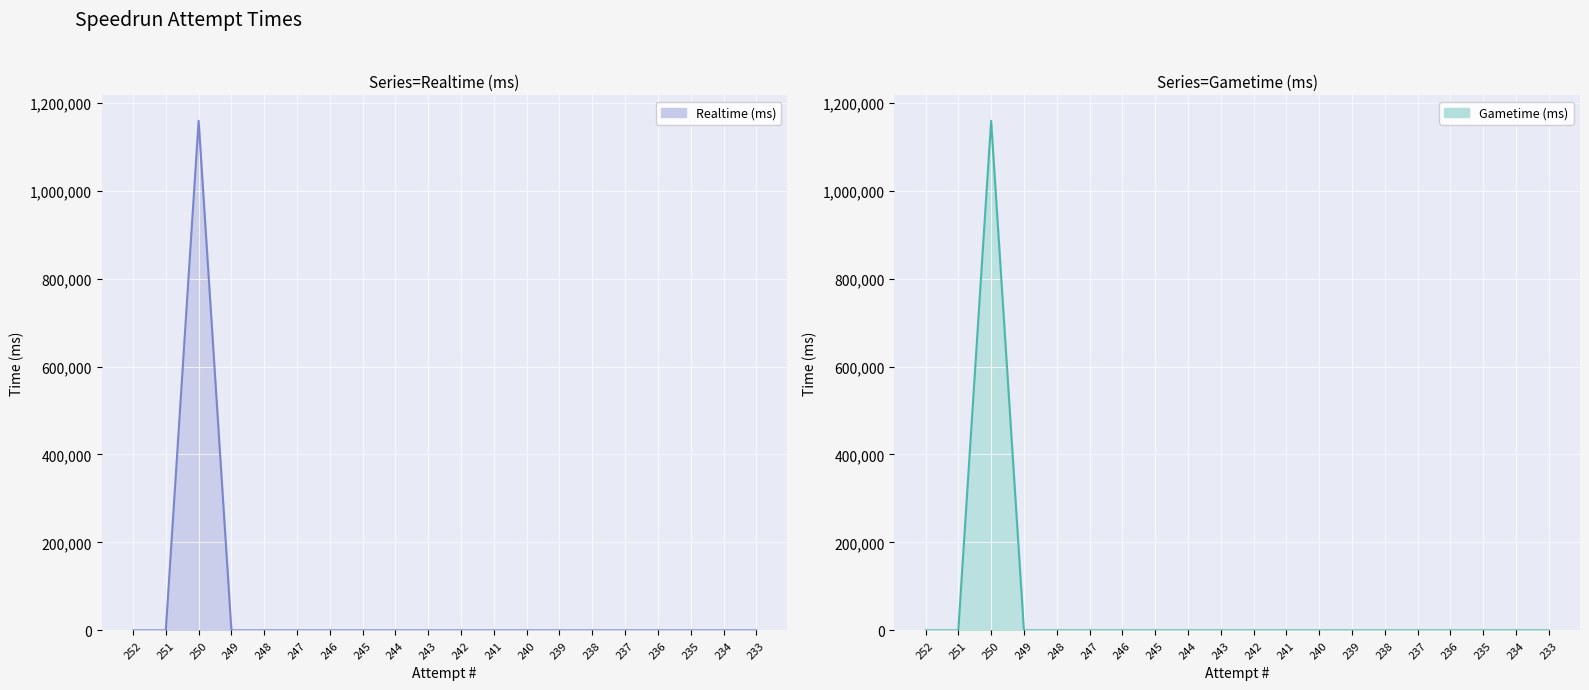

In Realtime (ms) line, how many points are higher than both neighbors (excluding endpoints)?

1